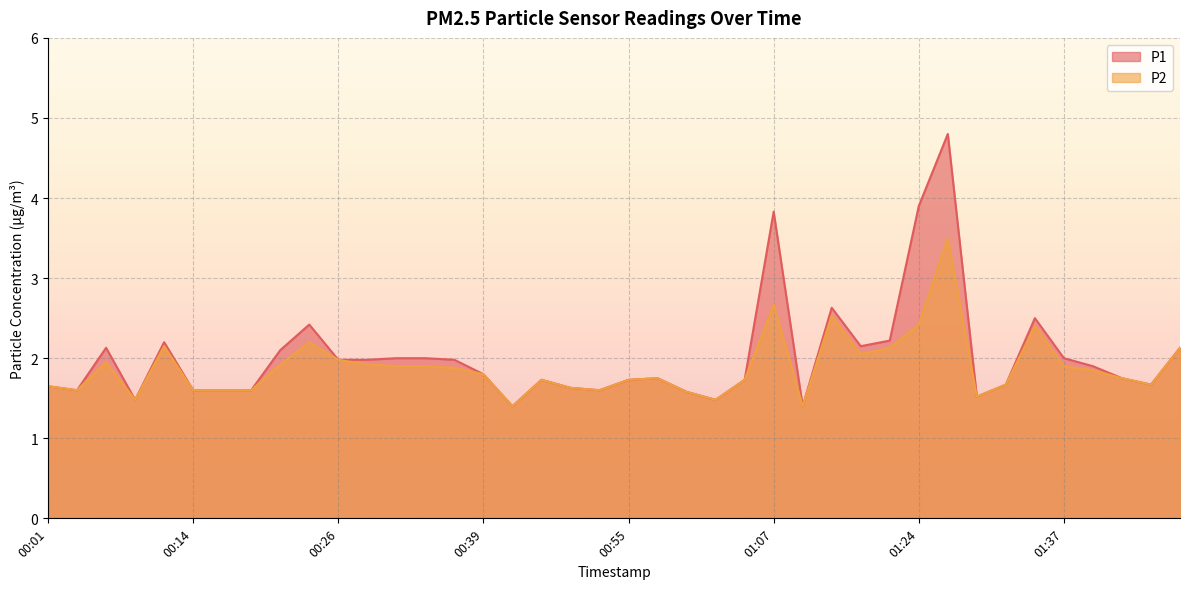

What is the total value across all series at 00:36?

3.9